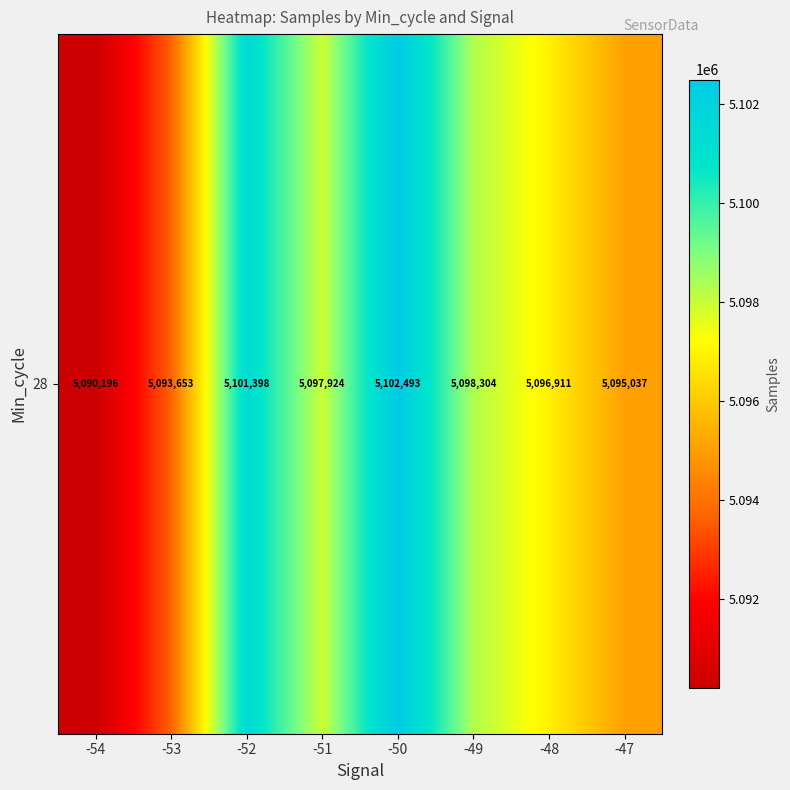

What is the average value?

5096990